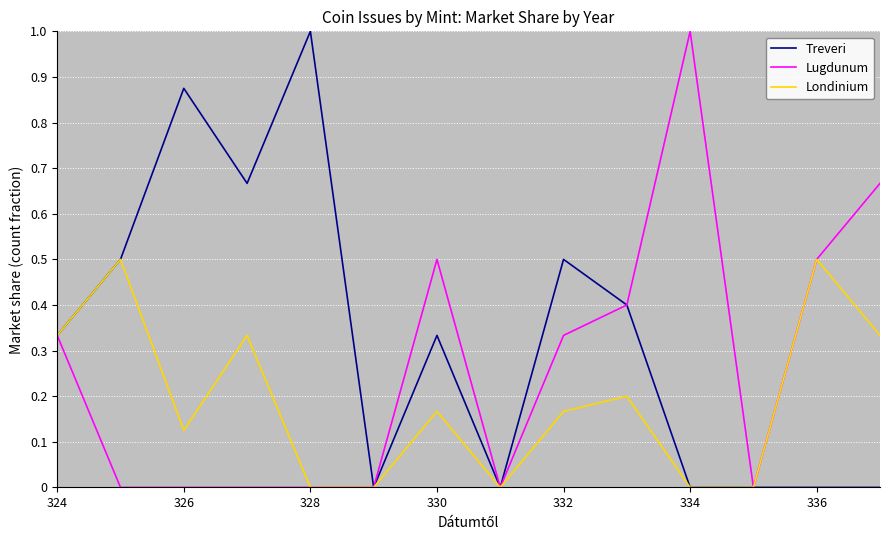

Which series has the largest total across all categories?

Treveri